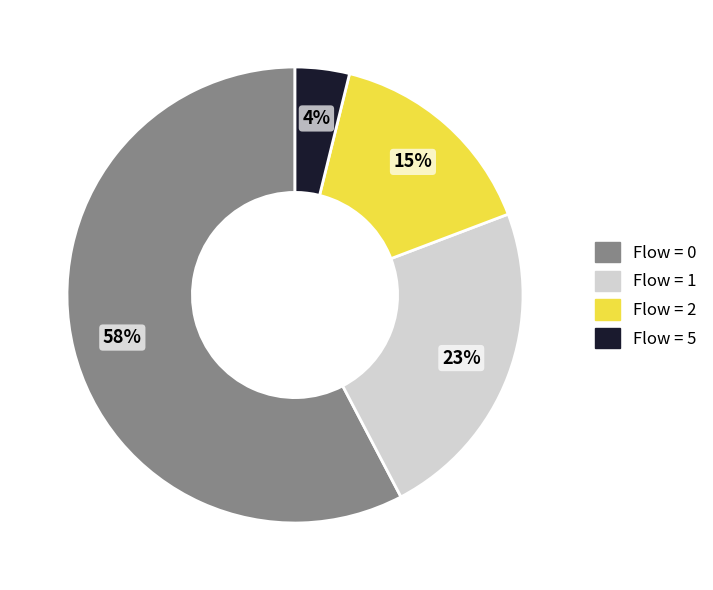

What is the largest slice in the pie chart?

Flow = 0